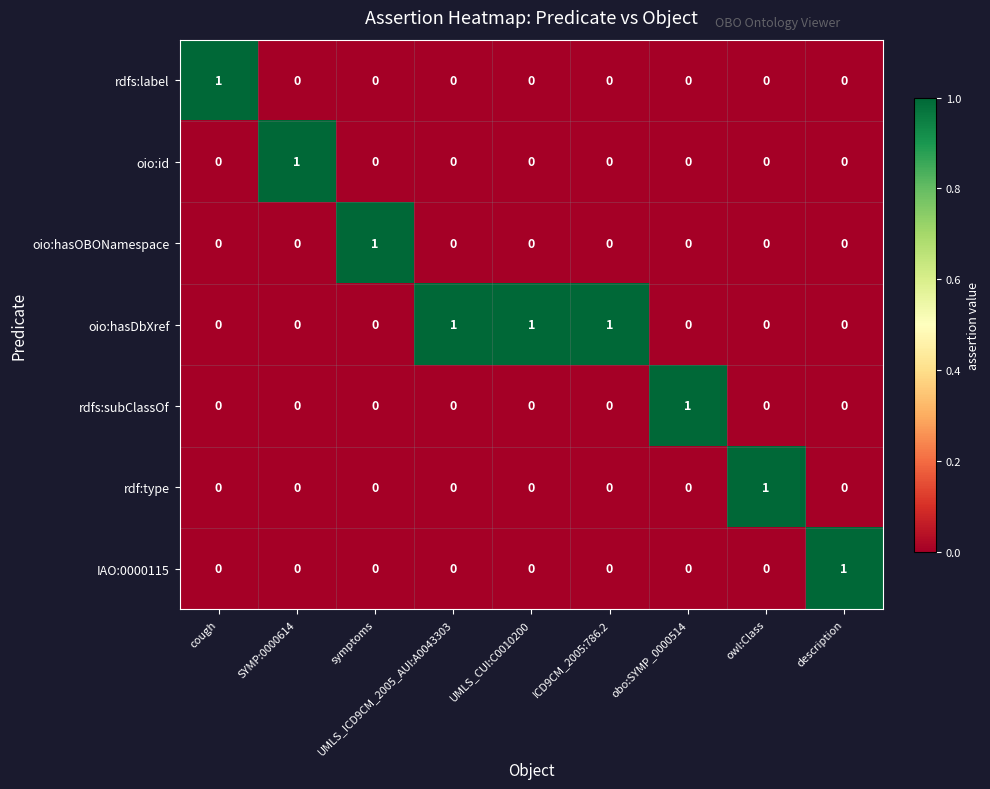

The value of rdf:type at ICD9CM_2005:786.2 is -1. True or false?

False